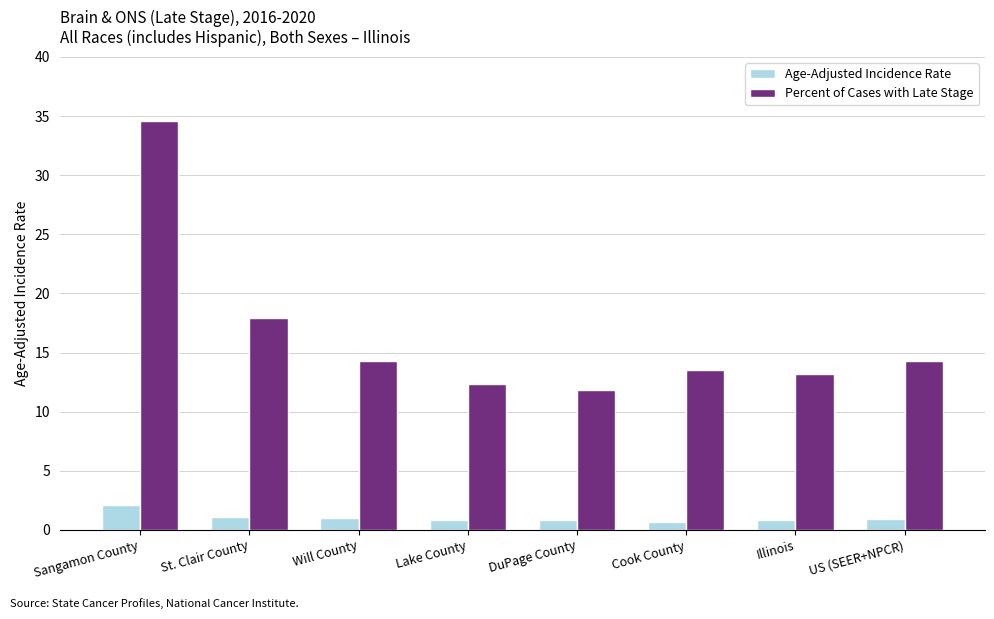

The value of Percent of Cases with Late Stage at Illinois is 13.2. True or false?

True